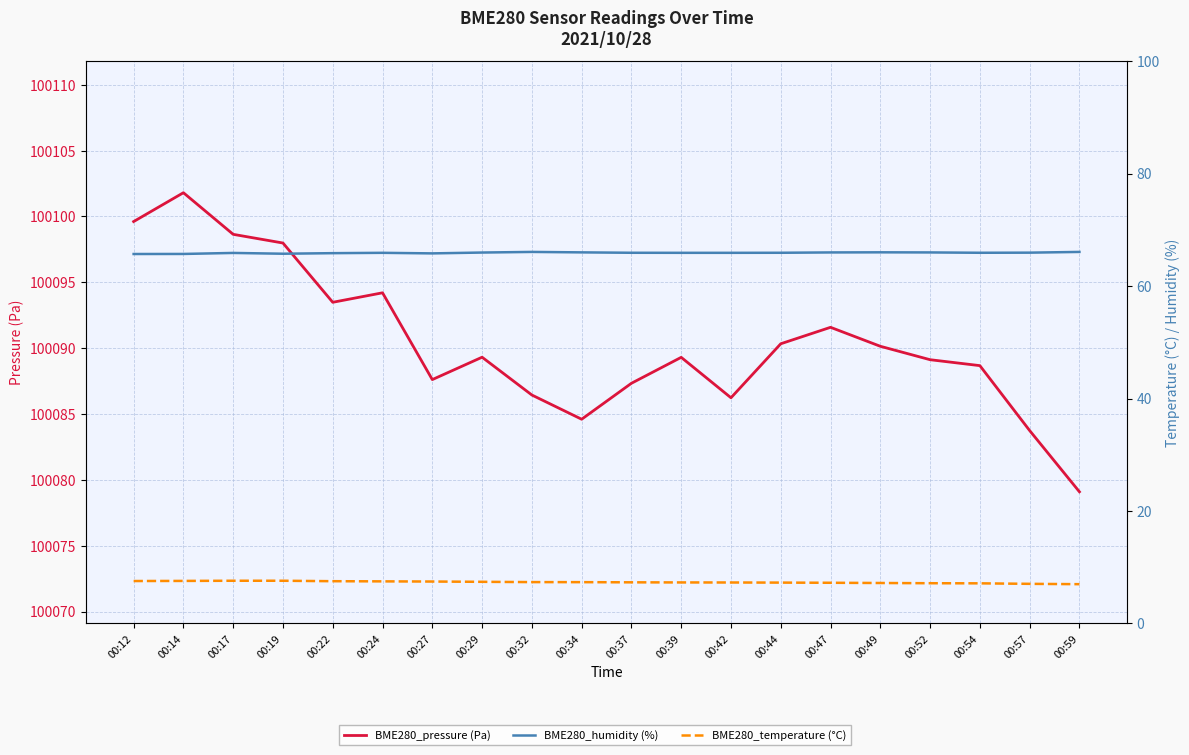

True or false: BME280_humidity (%) and BME280_temperature (°C) cross at least once.

False